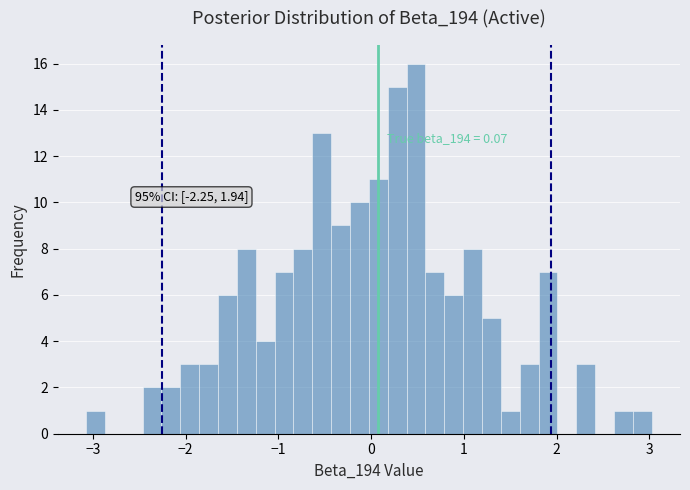

Read against the x-axis, roughly where is the centre of the tallest bar?

0.5